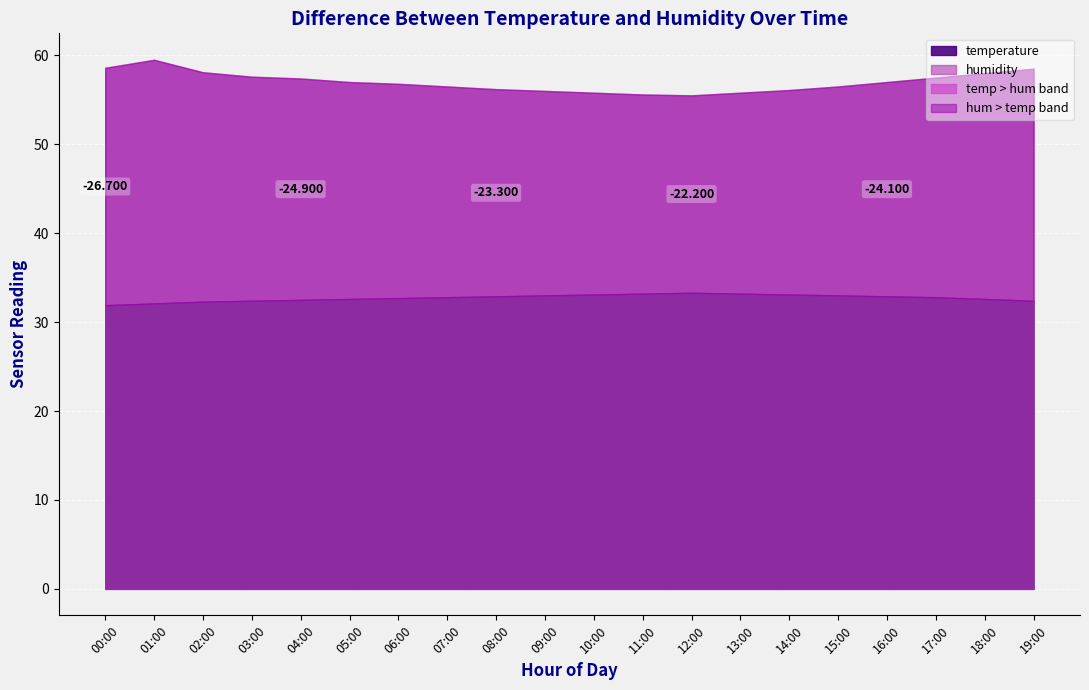

What is the spread (max minus min) of values at 07:00?

23.7